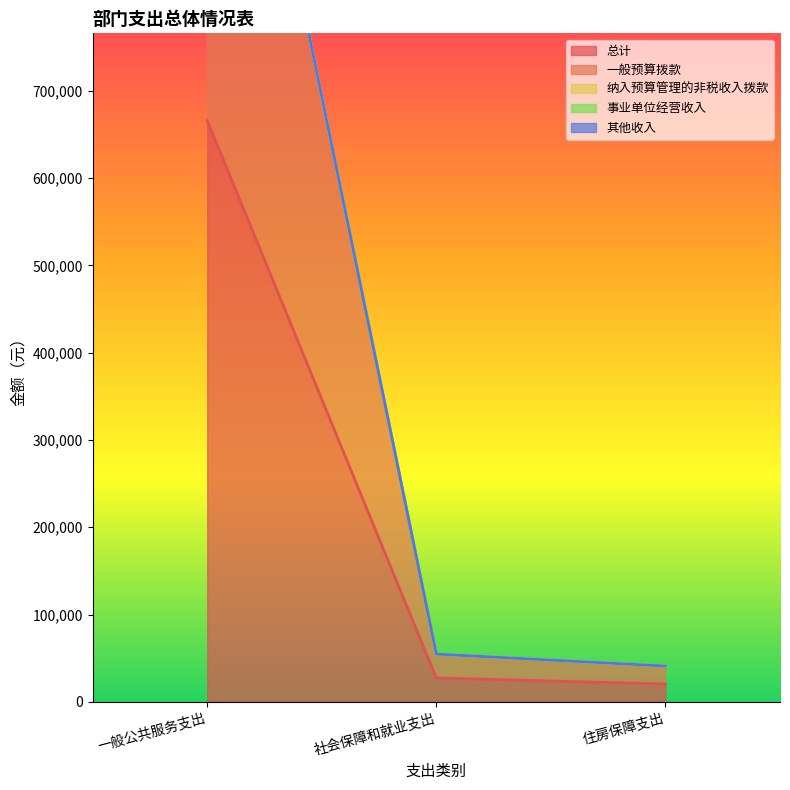

How many lines are shown in the chart?

5